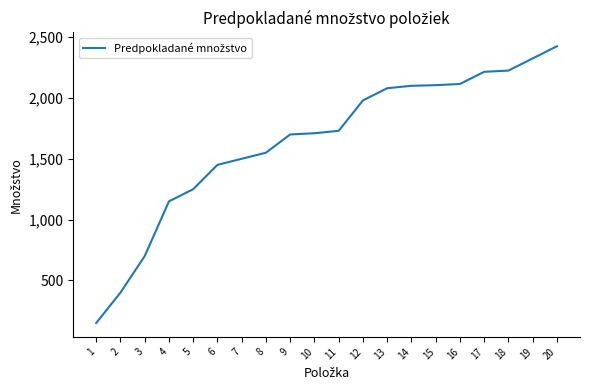

The value at 9 is 1700. True or false?

True